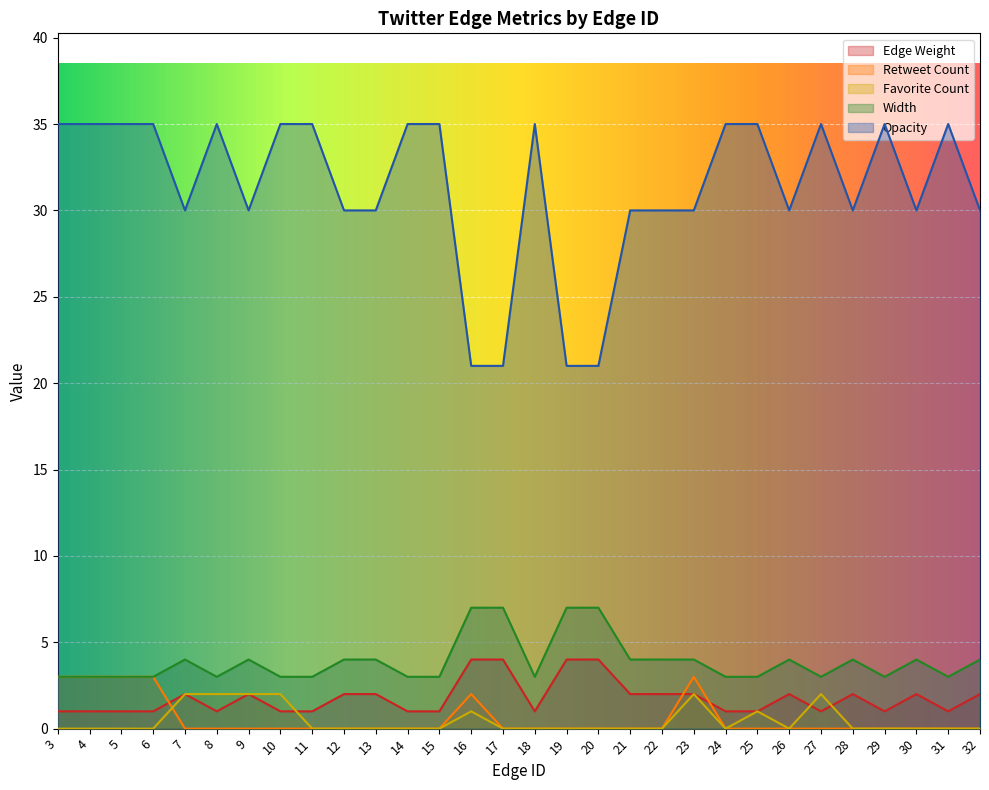

Where do Retweet Count and Favorite Count first cross each other?

6 and 7